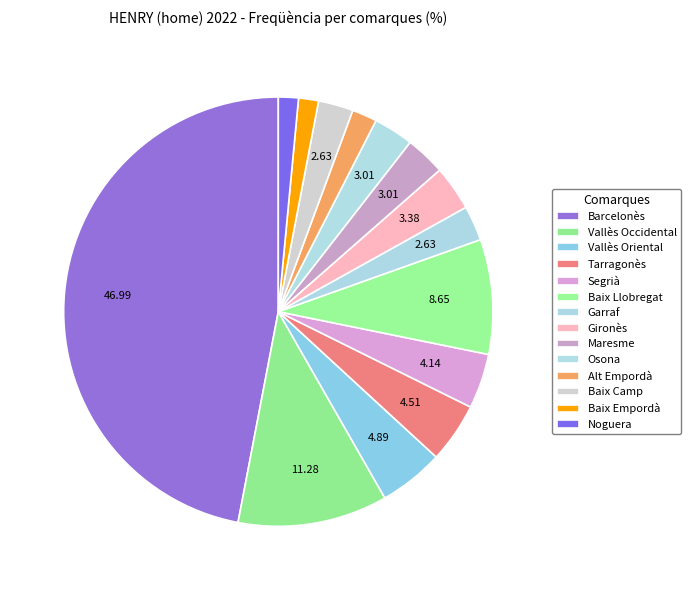

Is there a majority slice in this chart?

No